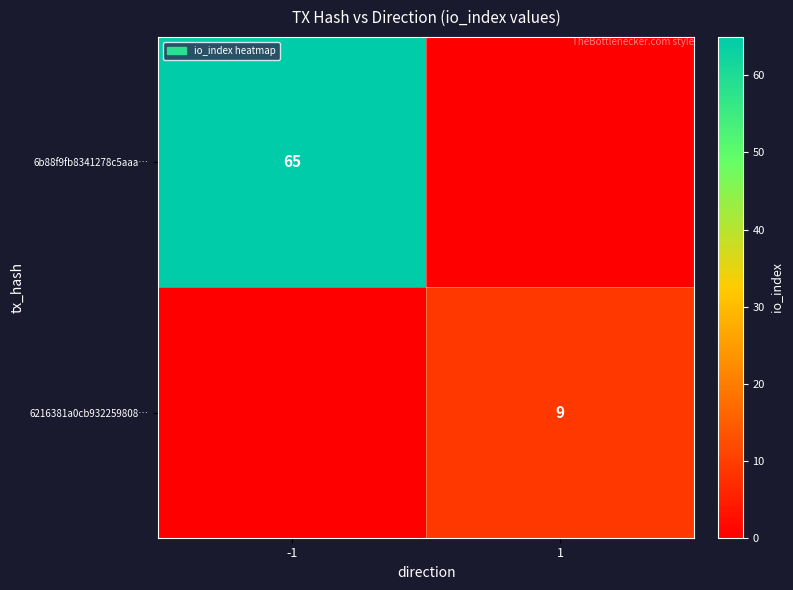

True or false: 6216381a0cb932259808… has a value of 9 at 1.

True